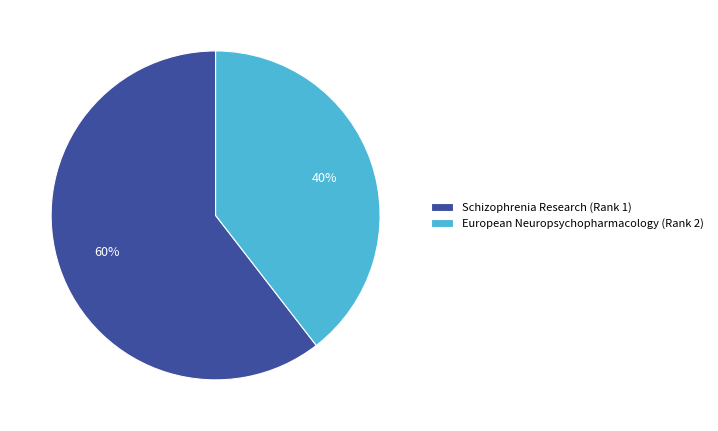

To the nearest percent, what percentage of the pie is European Neuropsychopharmacology?

40%